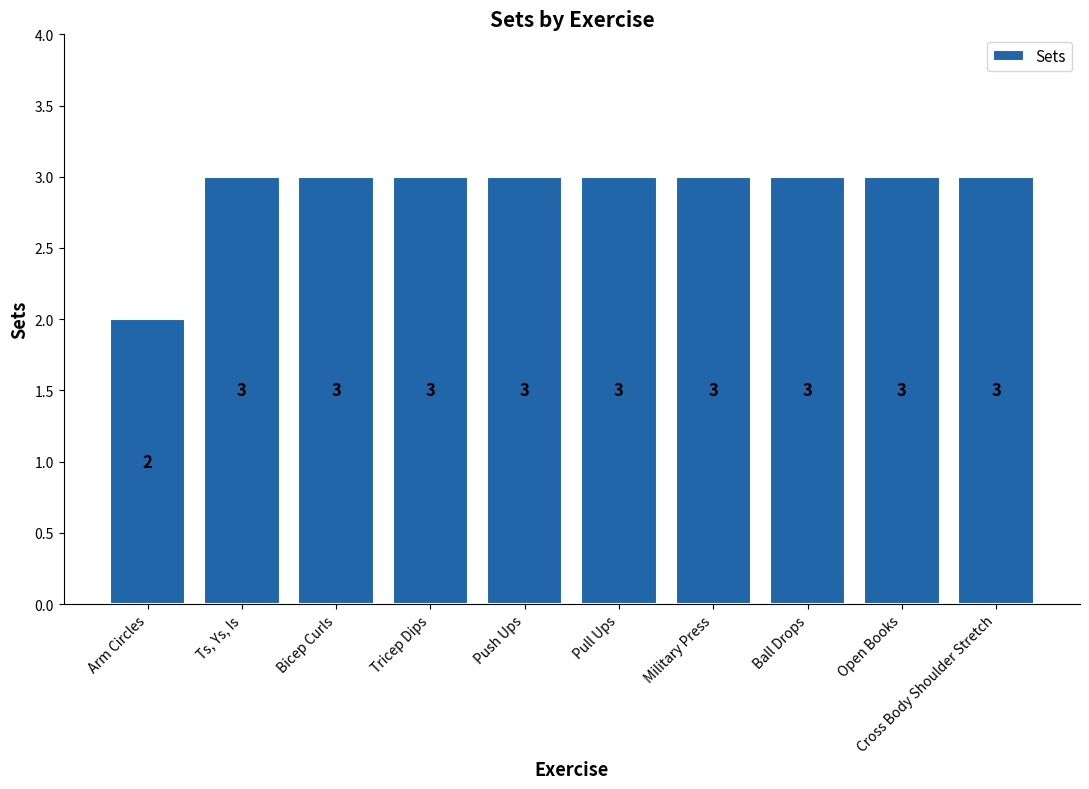

Does the chart contain any negative values?

No